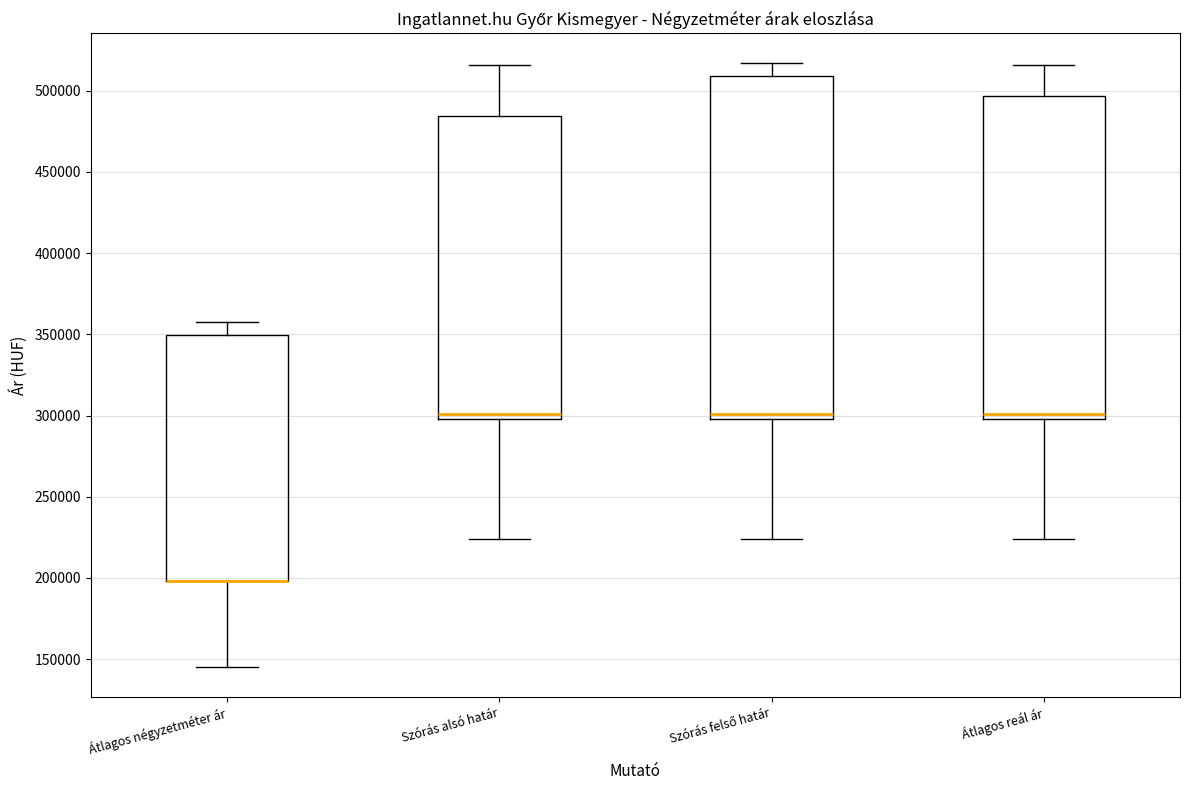

Which box is the tallest, from its lower edge to its upper edge?

Szórás felső határ